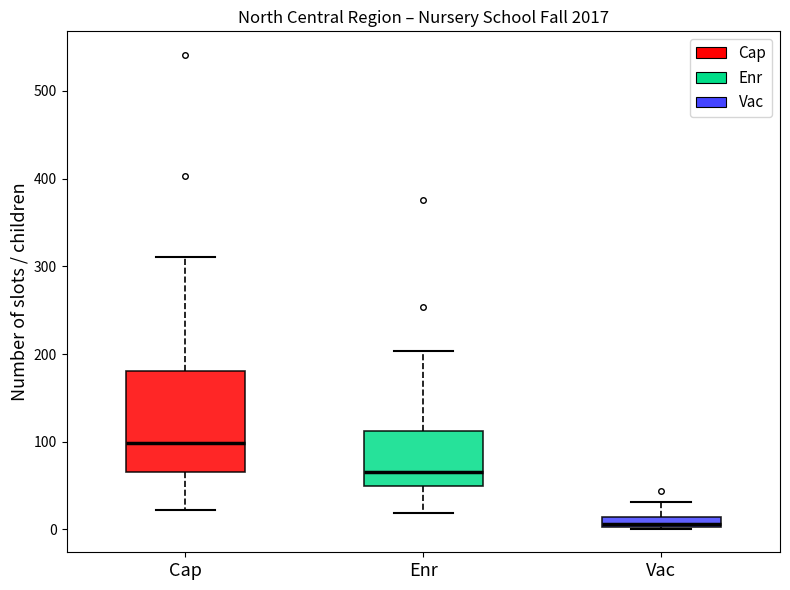

Which box is the tallest, from its lower edge to its upper edge?

Cap